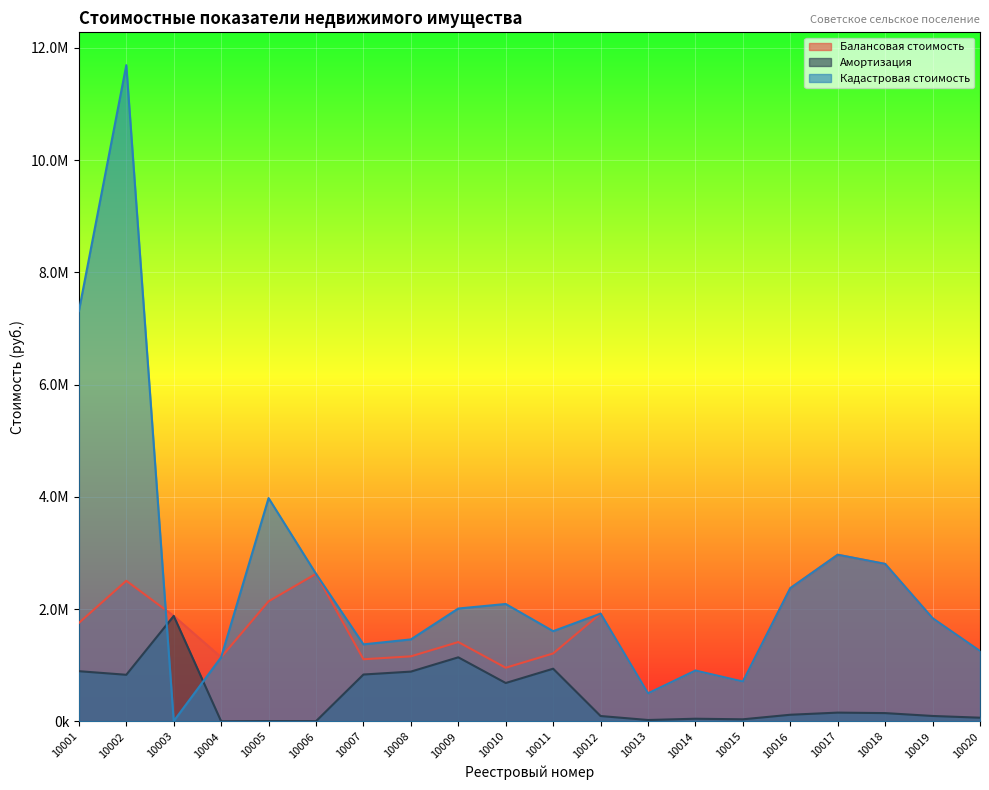

How many lines are shown in the chart?

3